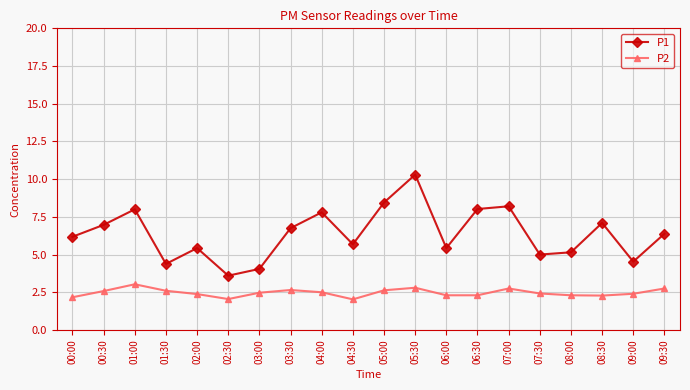

Which series has the largest total across all categories?

P1